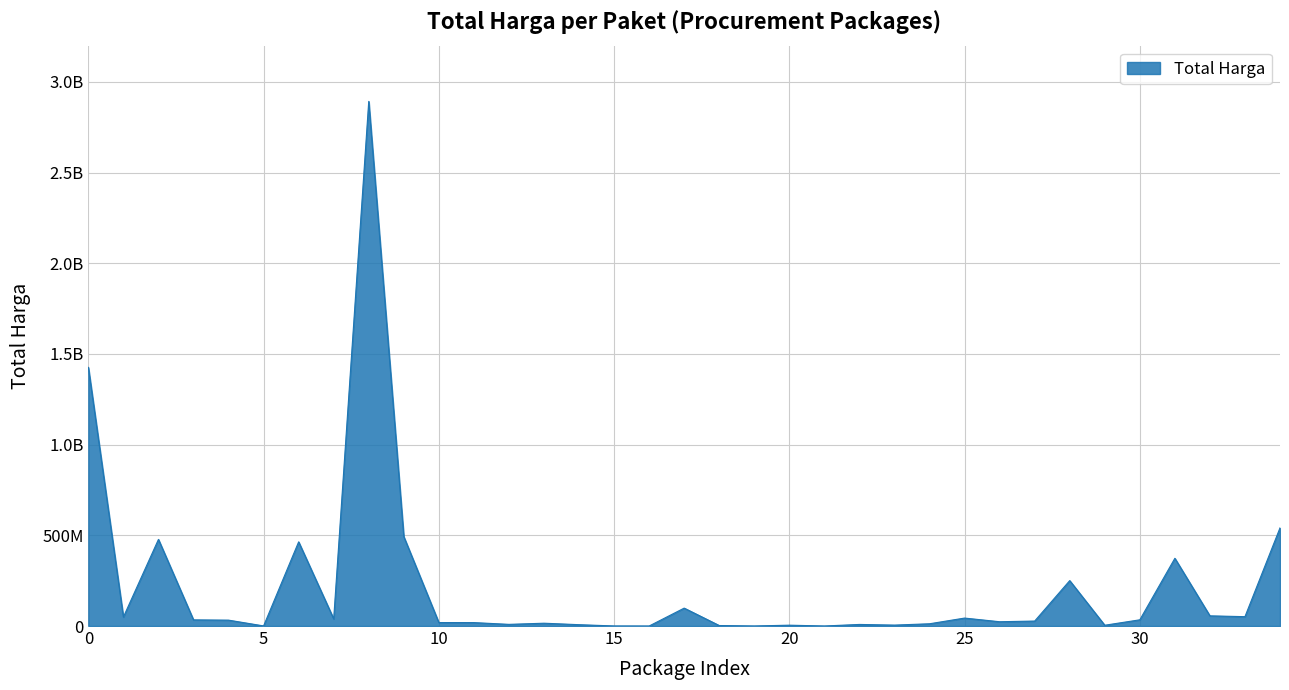

What is the sum of all values?

7518497085